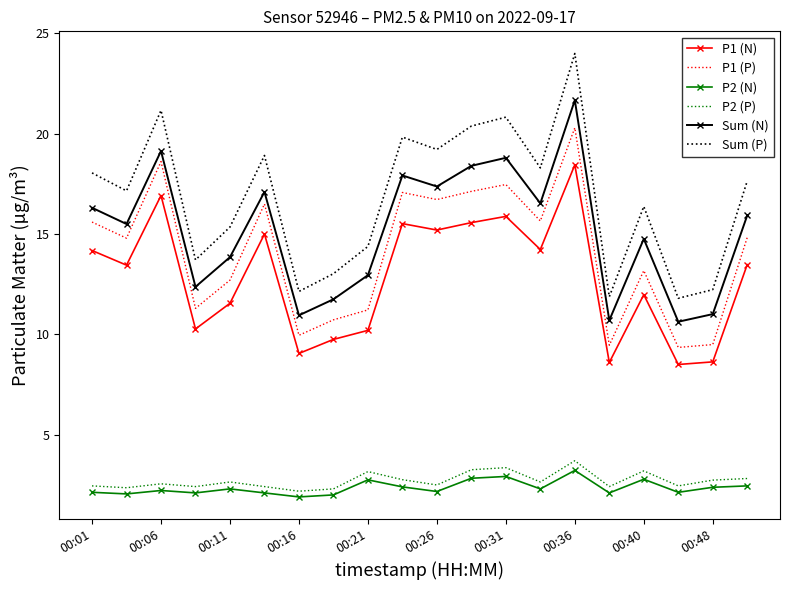

What is the maximum value for Sum (P)?

24.0